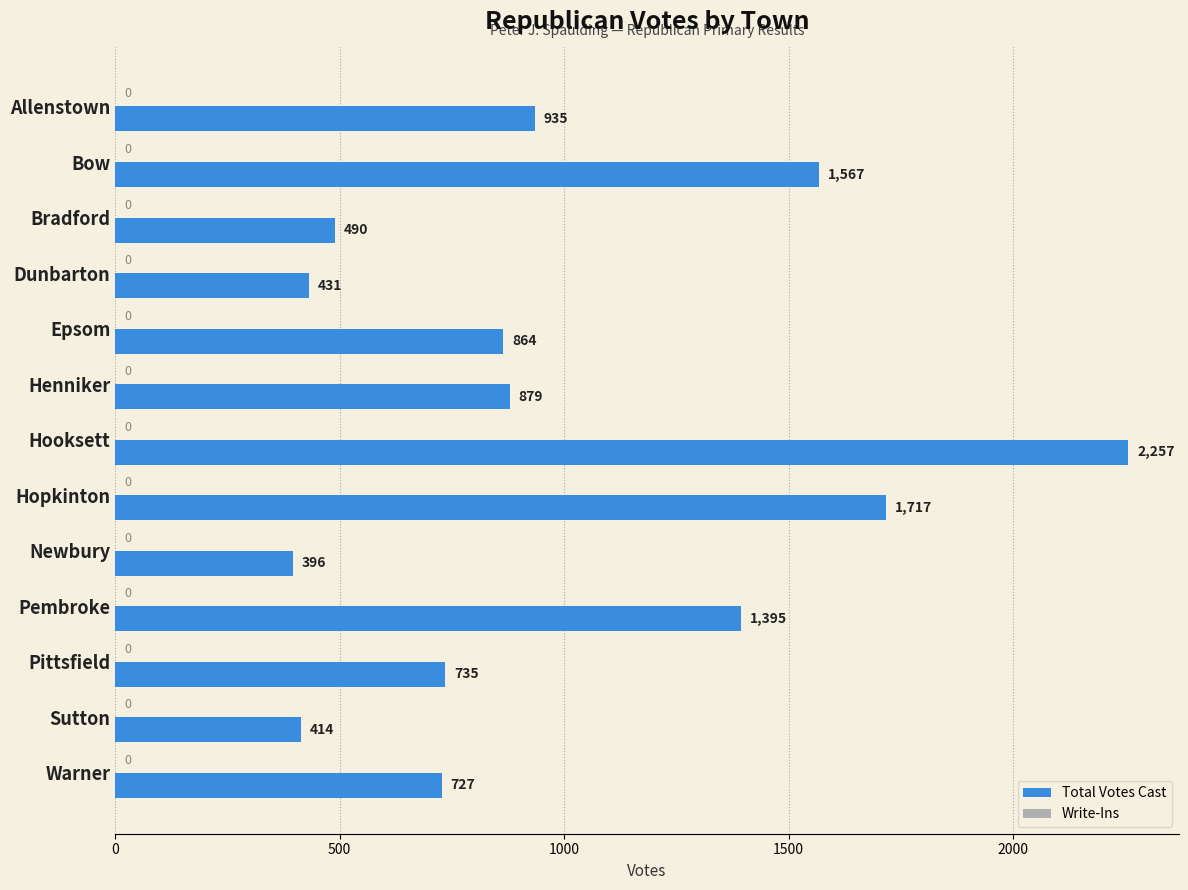

What is the approximate value at Warner, to the nearest 100?

700